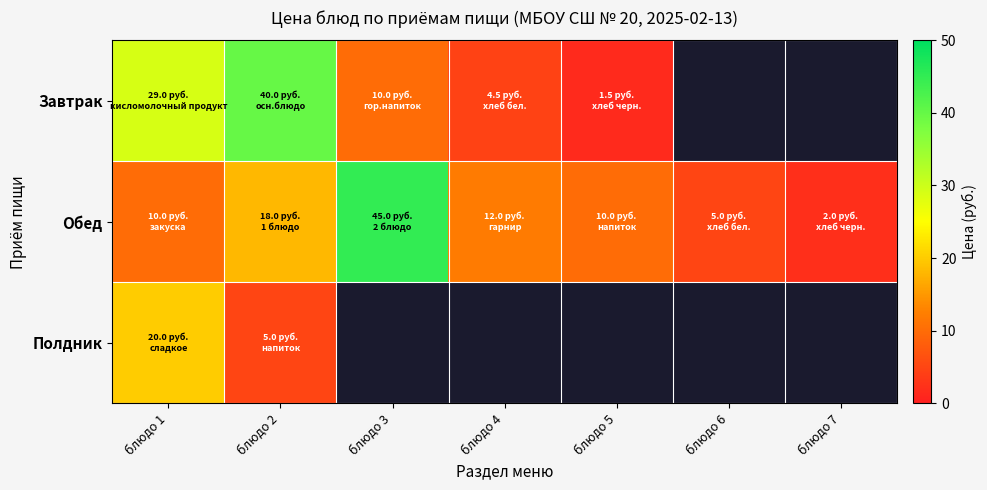

Reading right to left, extract all data points from this chart.

Завтрак: блюдо 7=0.0	блюдо 6=0.0	блюдо 5=1.5	блюдо 4=4.5	блюдо 3=10.0	блюдо 2=40.0	блюдо 1=29.0
Обед: блюдо 7=2.0	блюдо 6=5.0	блюдо 5=10.0	блюдо 4=12.0	блюдо 3=45.0	блюдо 2=18.0	блюдо 1=10.0
Полдник: блюдо 7=0.0	блюдо 6=0.0	блюдо 5=0.0	блюдо 4=0.0	блюдо 3=0.0	блюдо 2=5.0	блюдо 1=20.0